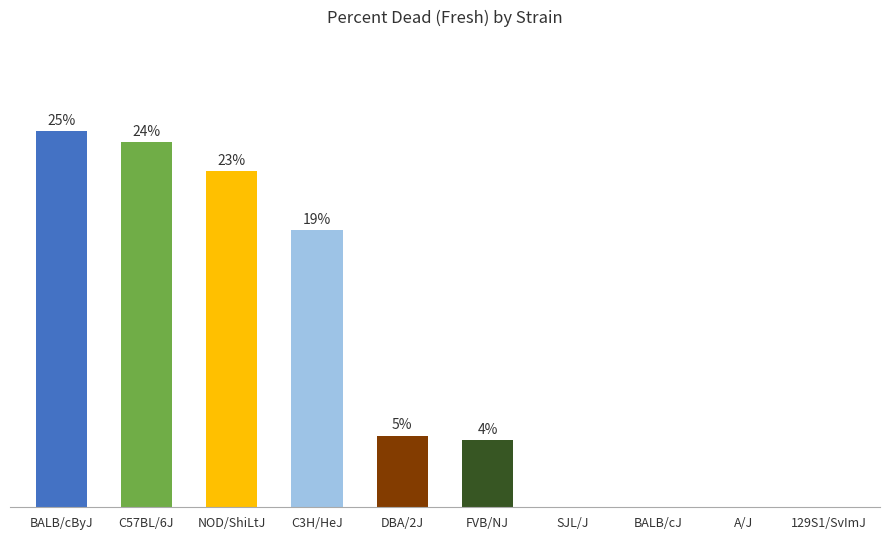

Which category has the lowest value across all series?

SJL/J